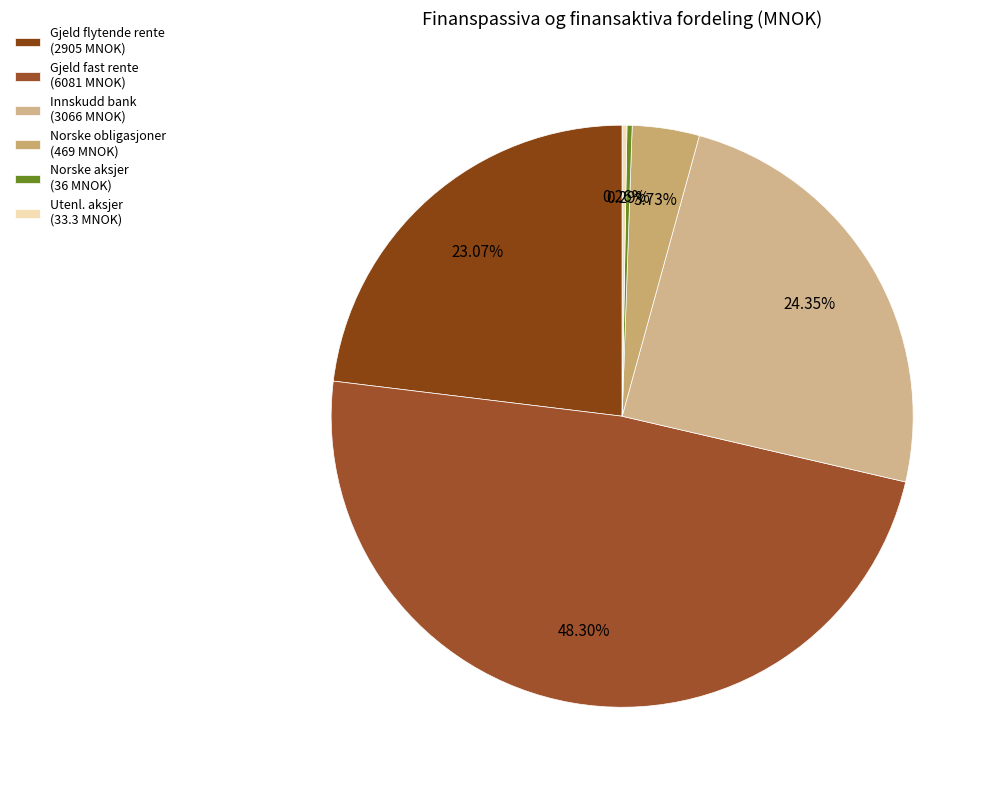

How many slices are in this pie chart?

6